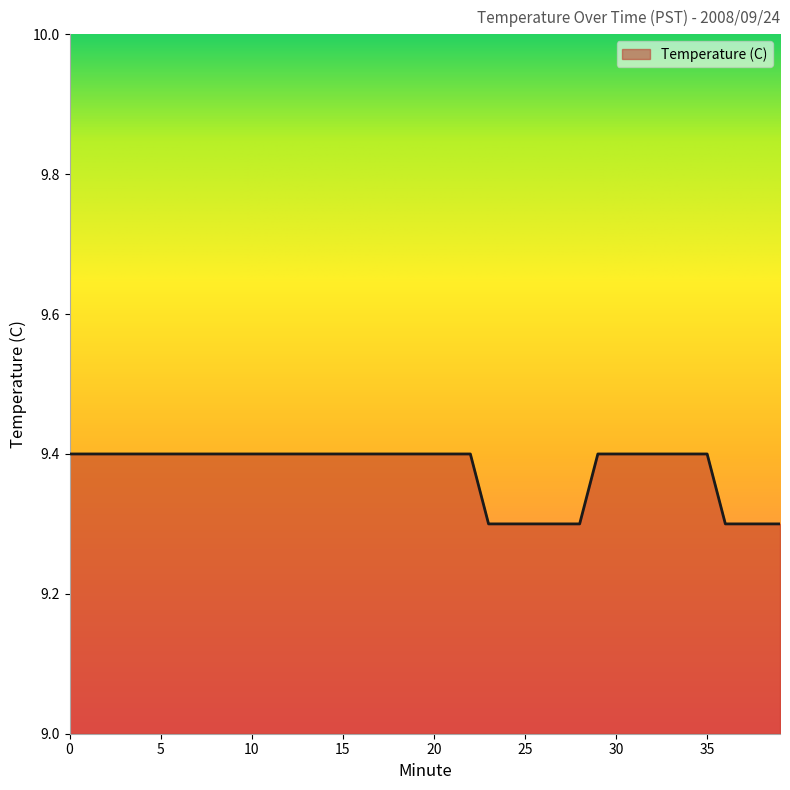

What is the smallest value displayed?

9.3